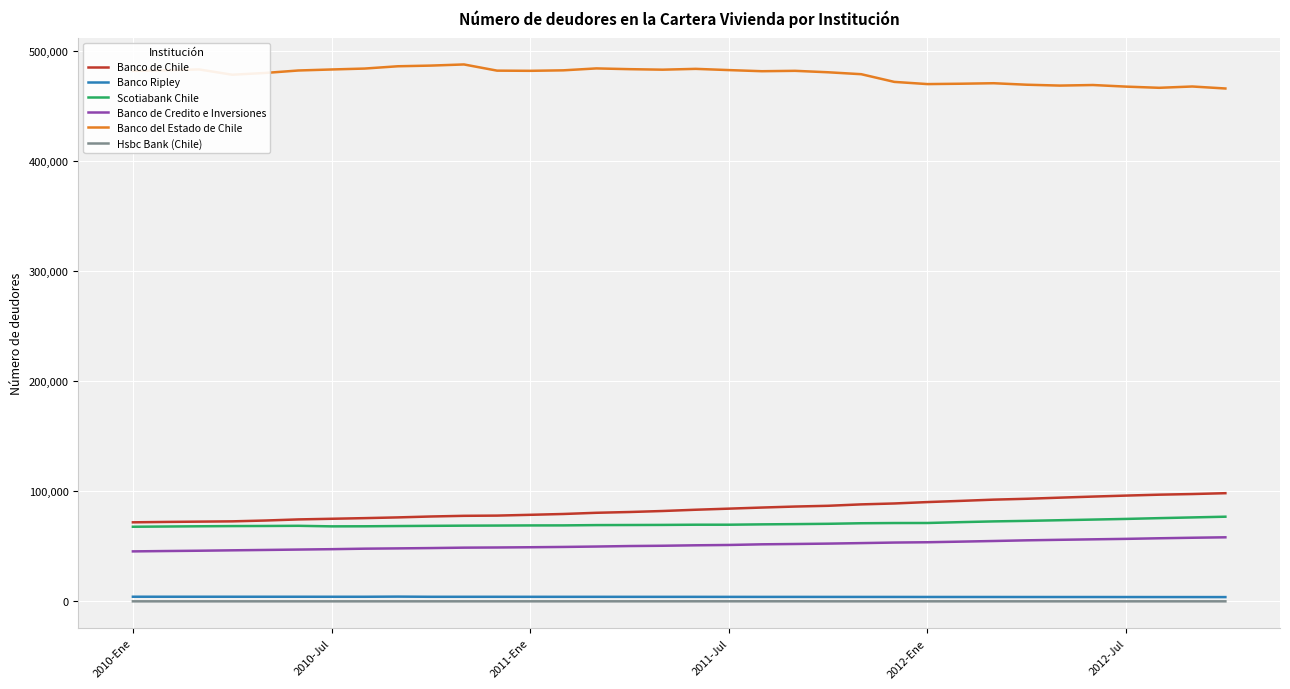

What are all the series names shown in the legend?

Banco de Chile, Banco Ripley, Scotiabank Chile, Banco de Credito e Inversiones, Banco del Estado de Chile, Hsbc Bank (Chile)